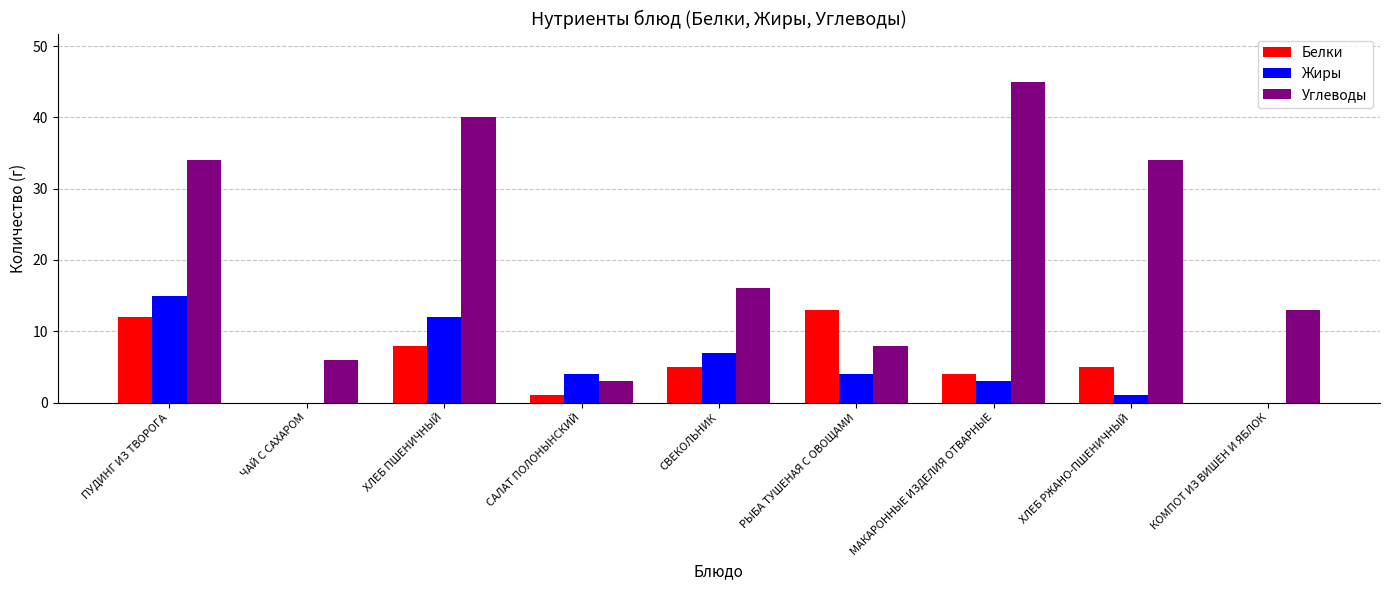

Which series has the largest total across all categories?

Углеводы